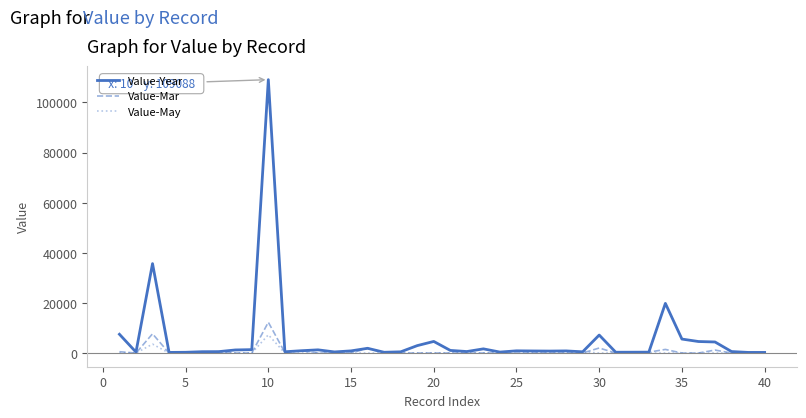

Which series has the largest total across all categories?

Value-Year